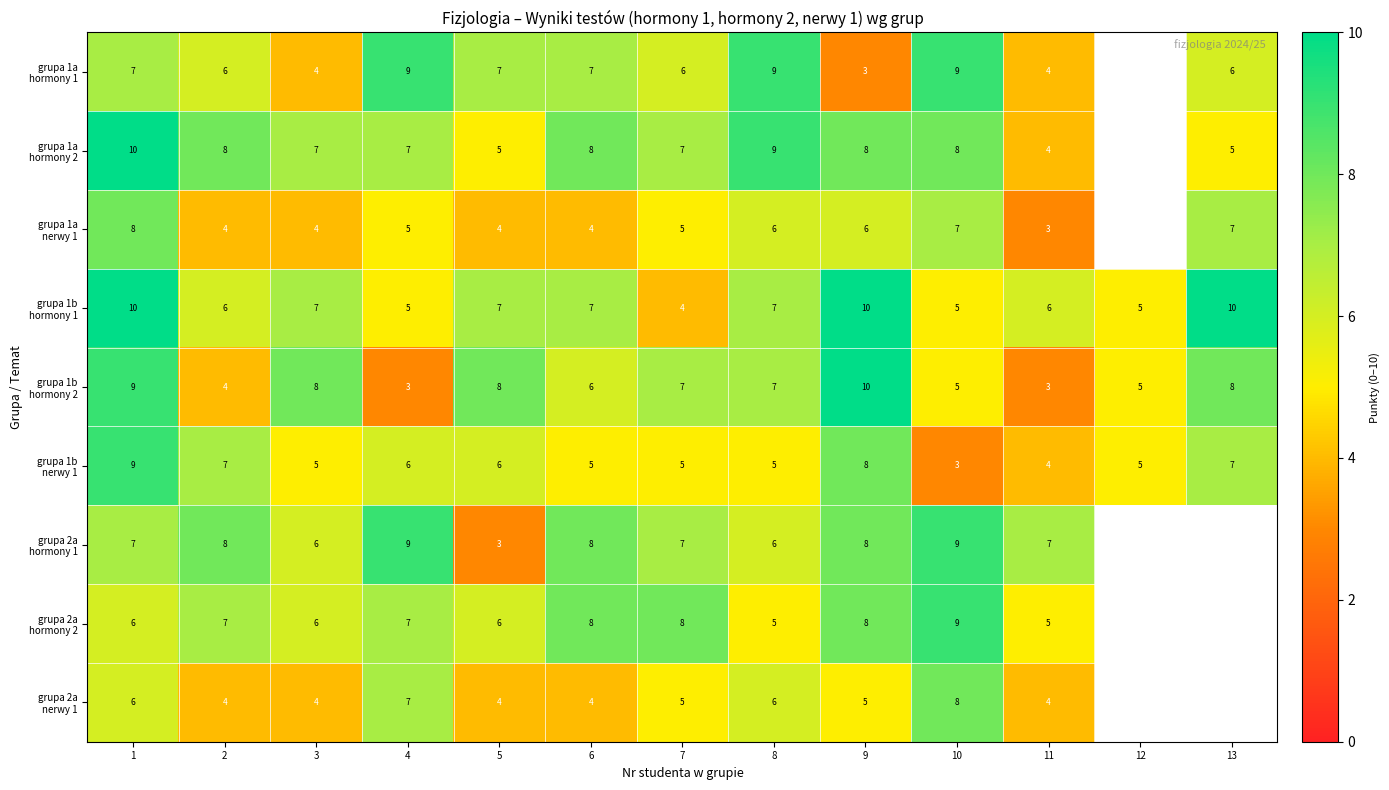

What is the smallest value displayed?

3.0